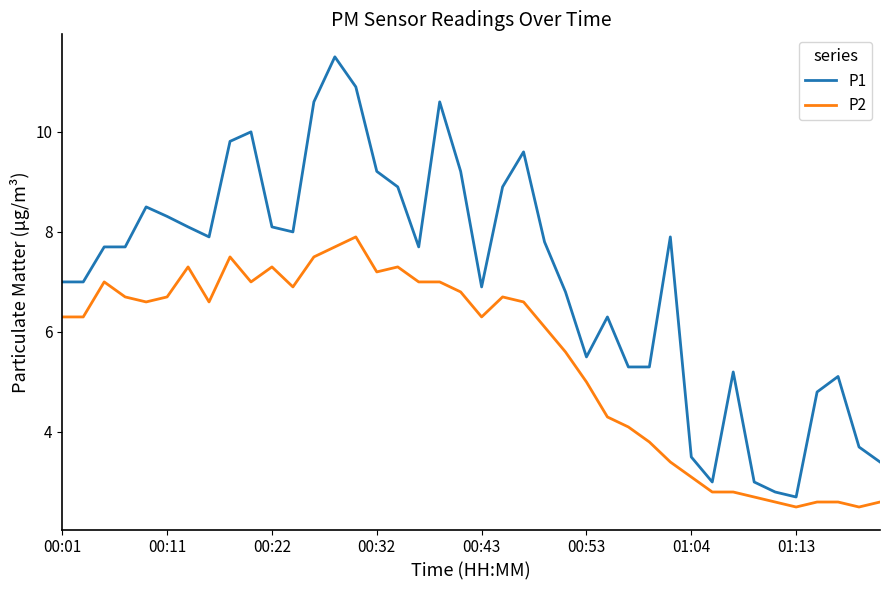

What is the sum of all P2 values?

219.3